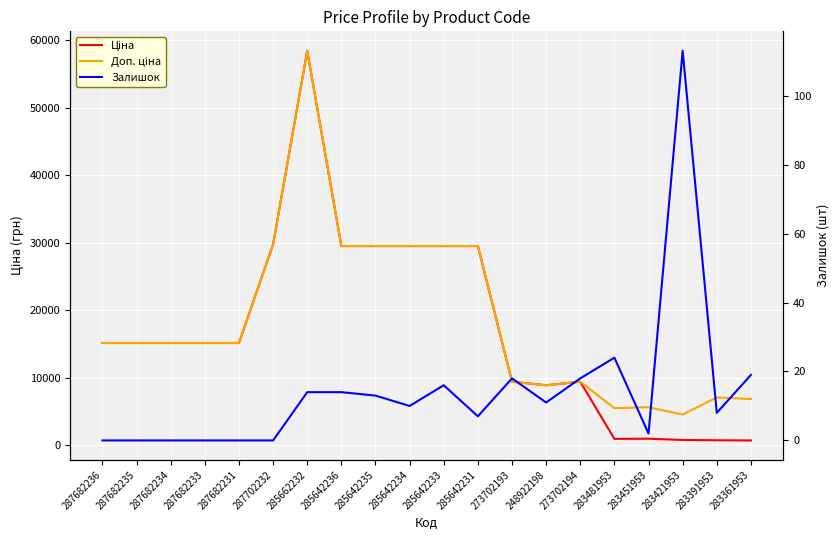

What is the total value across all series at 248922198?

17724.3